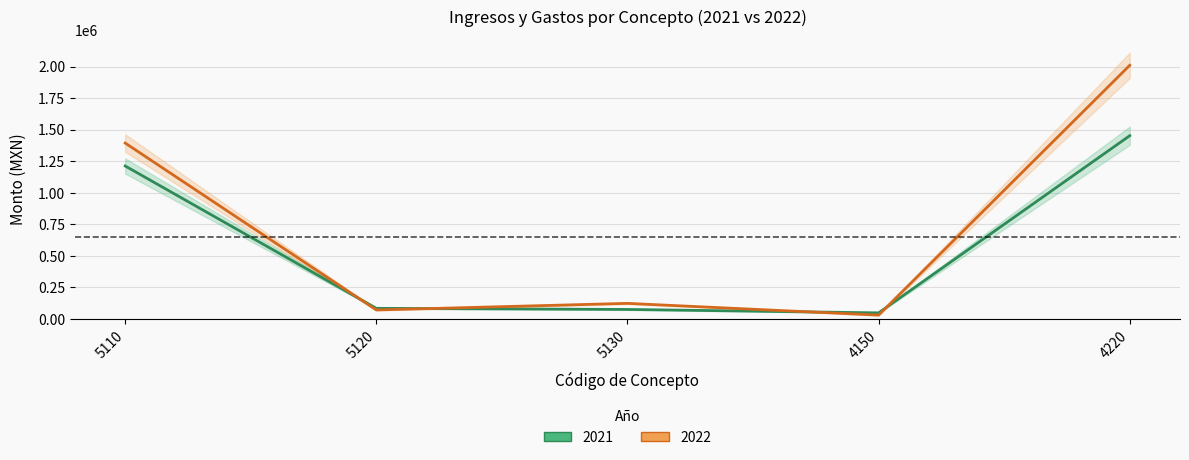

How many lines are shown in the chart?

2